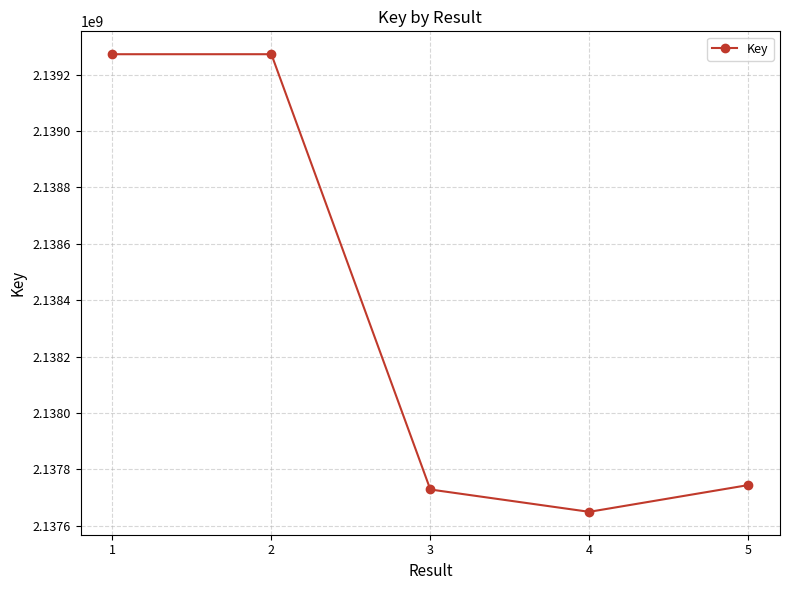

Read the value at 5.

2137744739